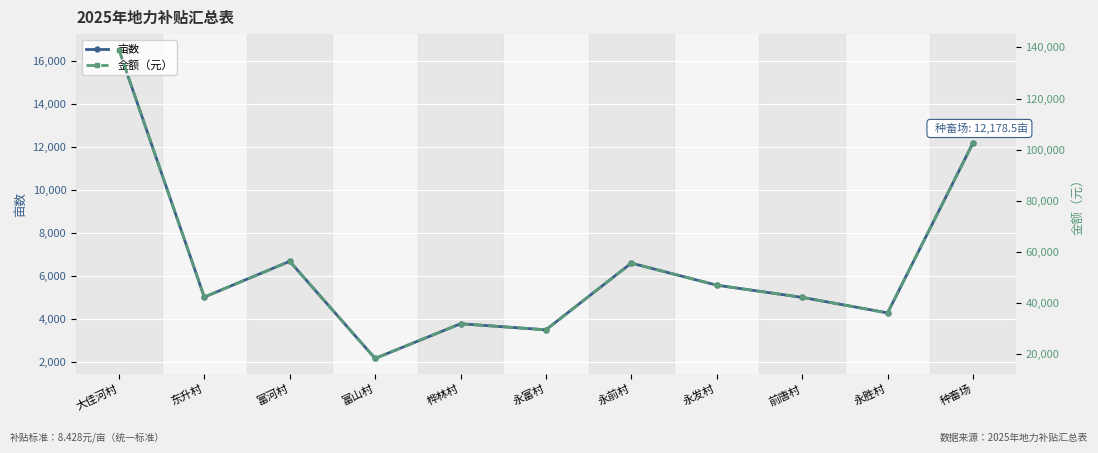

What is the difference between the maximum and minimum values in the 亩数 series?

14325.4